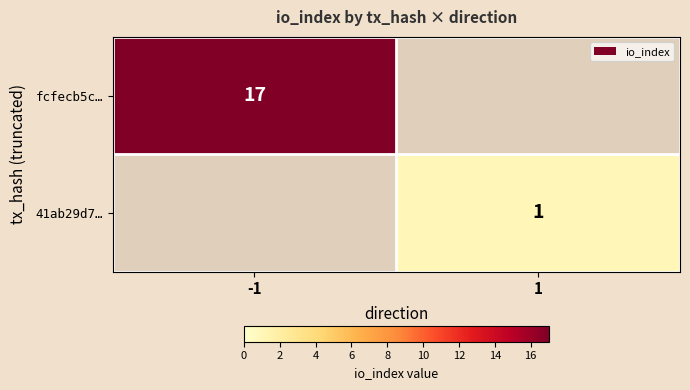

The 41ab29d7… series shows 1 at 1. True or false?

True